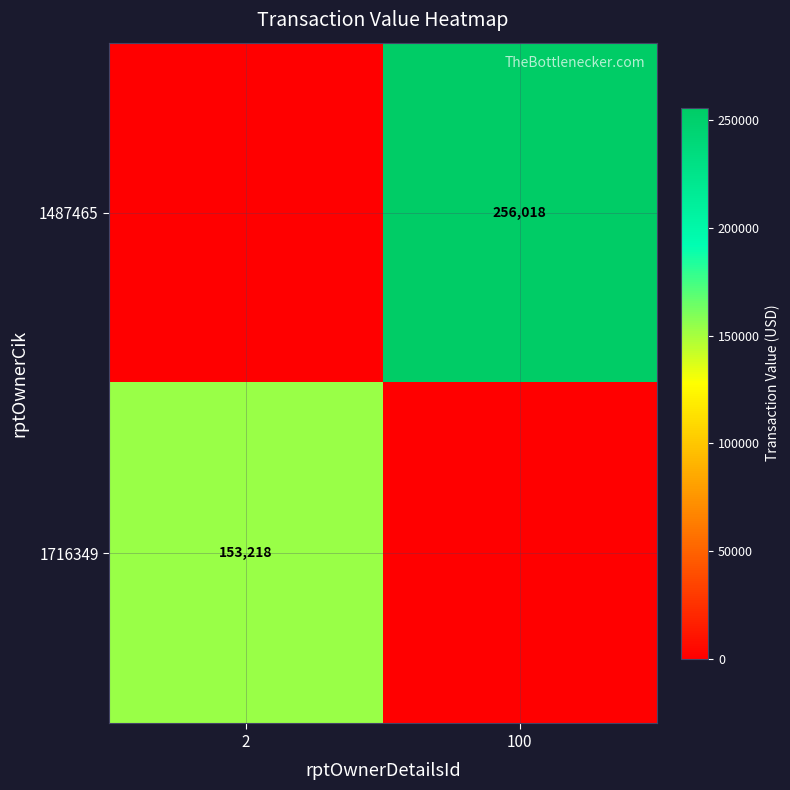

The value of 1487465 at 100 is 256018. True or false?

True